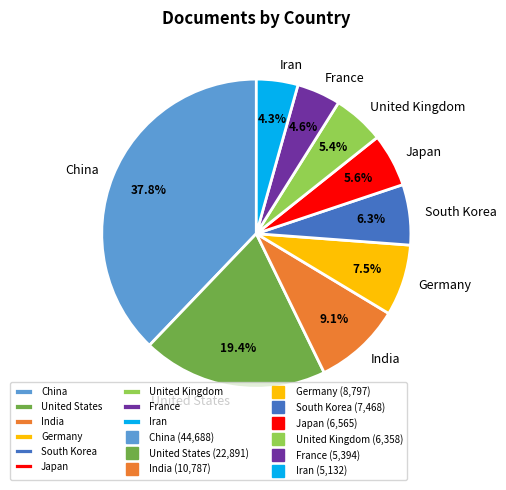

Does any single category account for the majority?

No